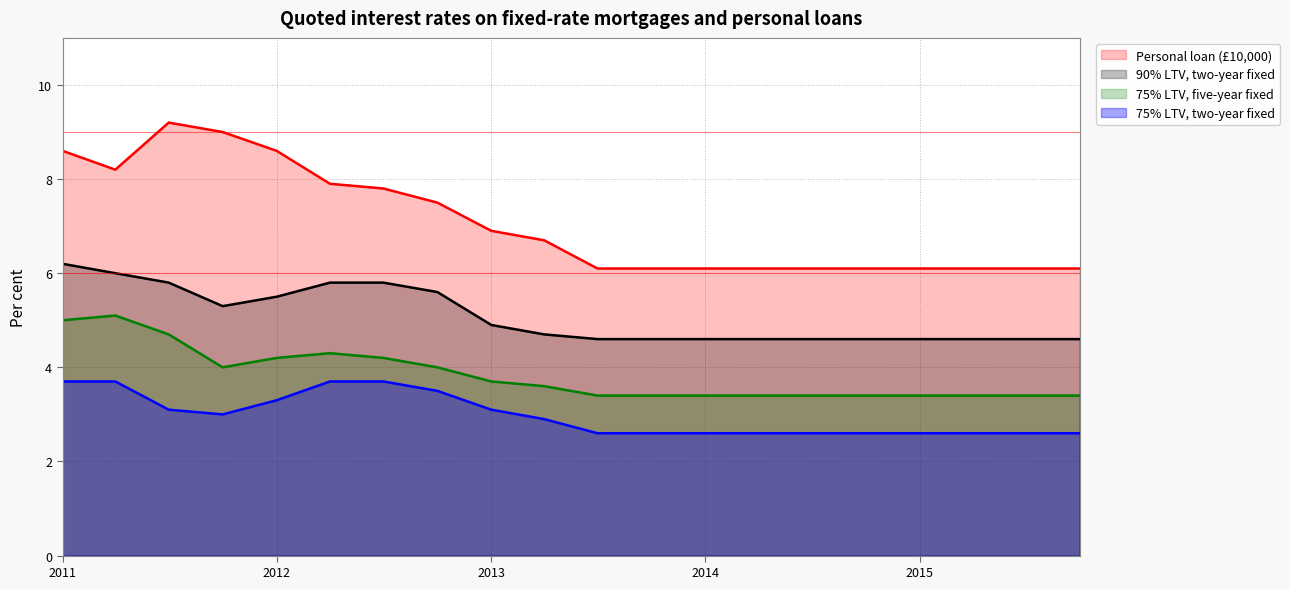

What is the smallest value displayed?

2.6